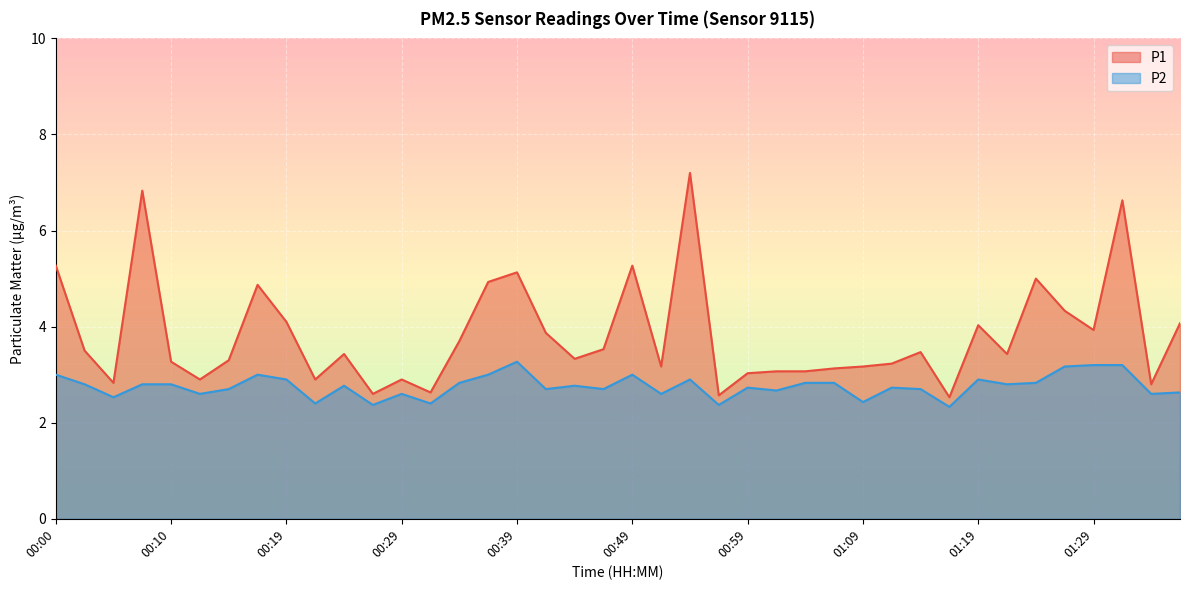

What is the value of the P1 point at the 15th from the left?

3.7